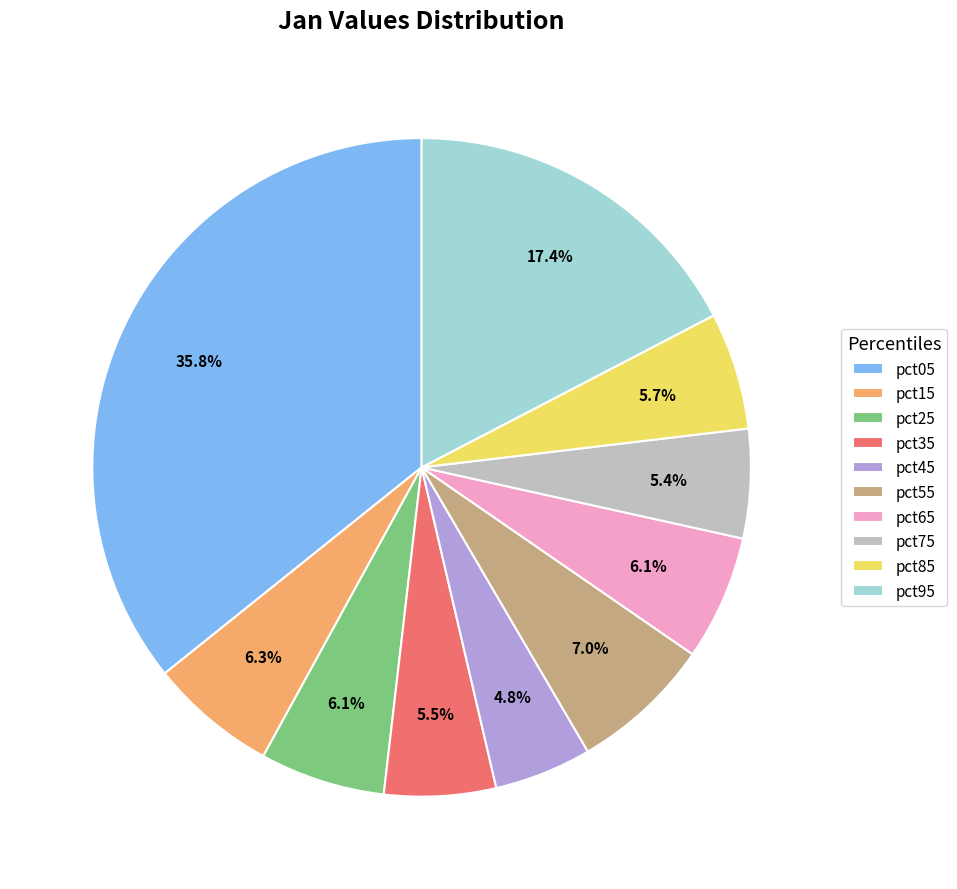

To the nearest percent, what portion does pct85 represent?

6%